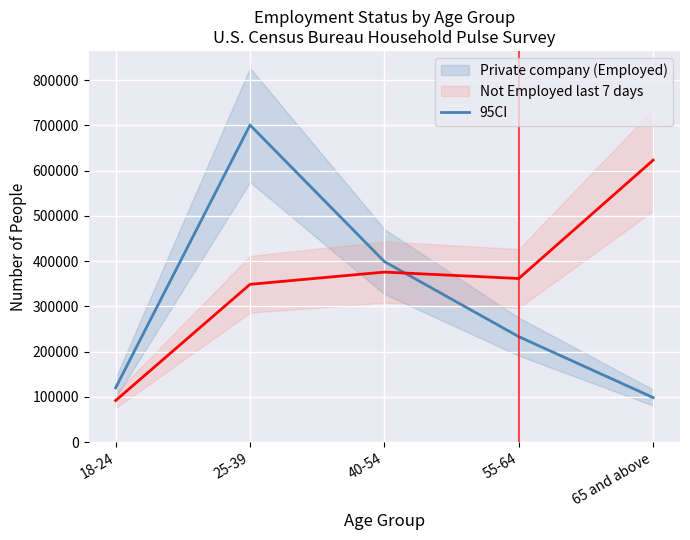

List the labels in order of Not Employed last 7 days value, largest first.

65 and above, 40-54, 55-64, 25-39, 18-24